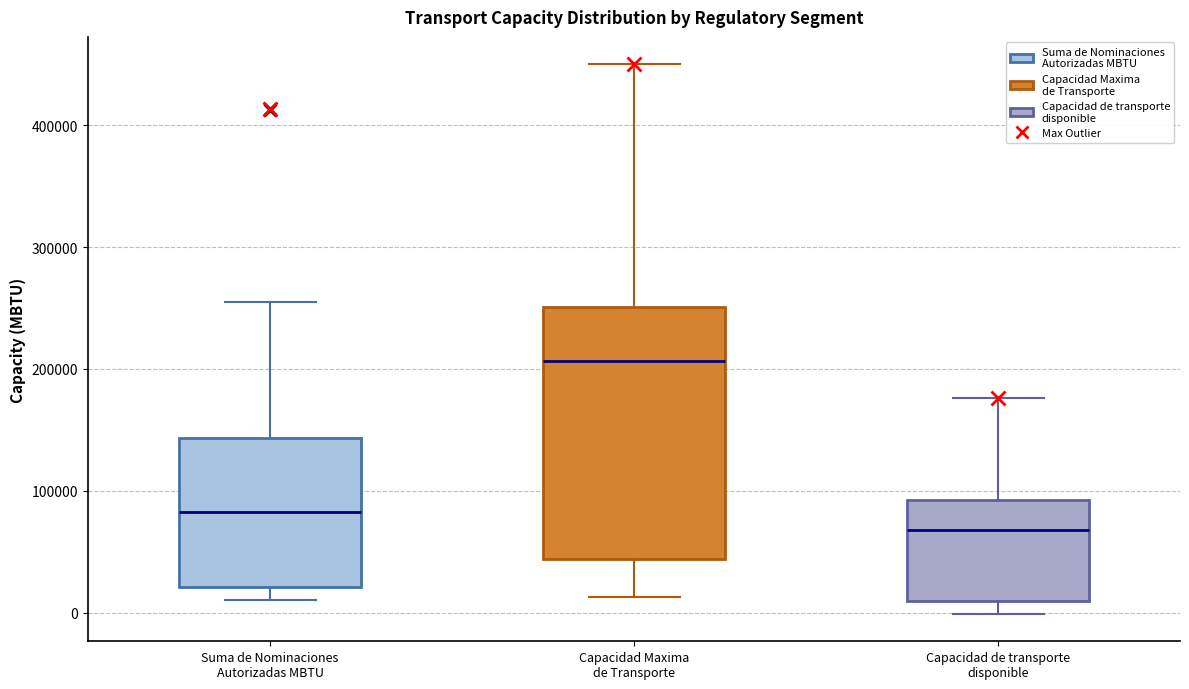

Which box is the tallest, from its lower edge to its upper edge?

Capacidad Maxima de Transporte